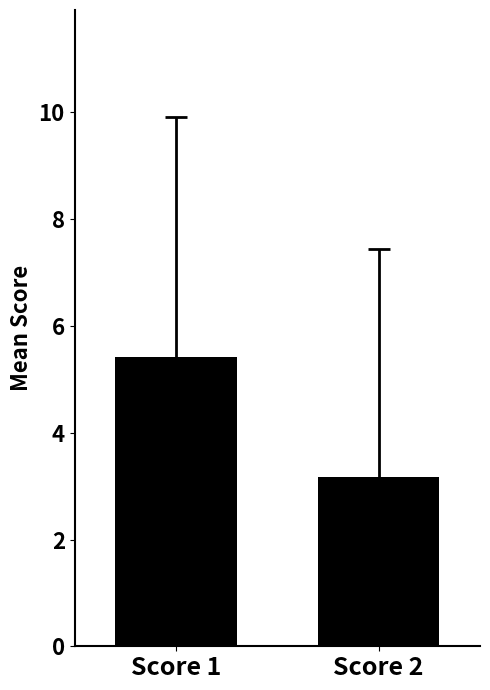

How many categories are shown in the chart?

1